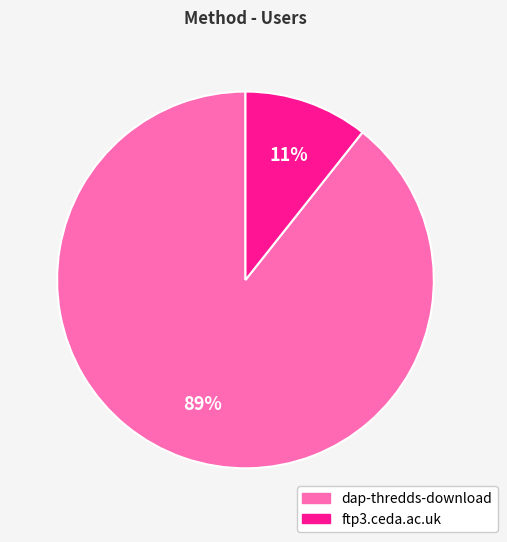

Is the sum of ftp3.ceda.ac.uk and dap-thredds-download greater than half?

Yes